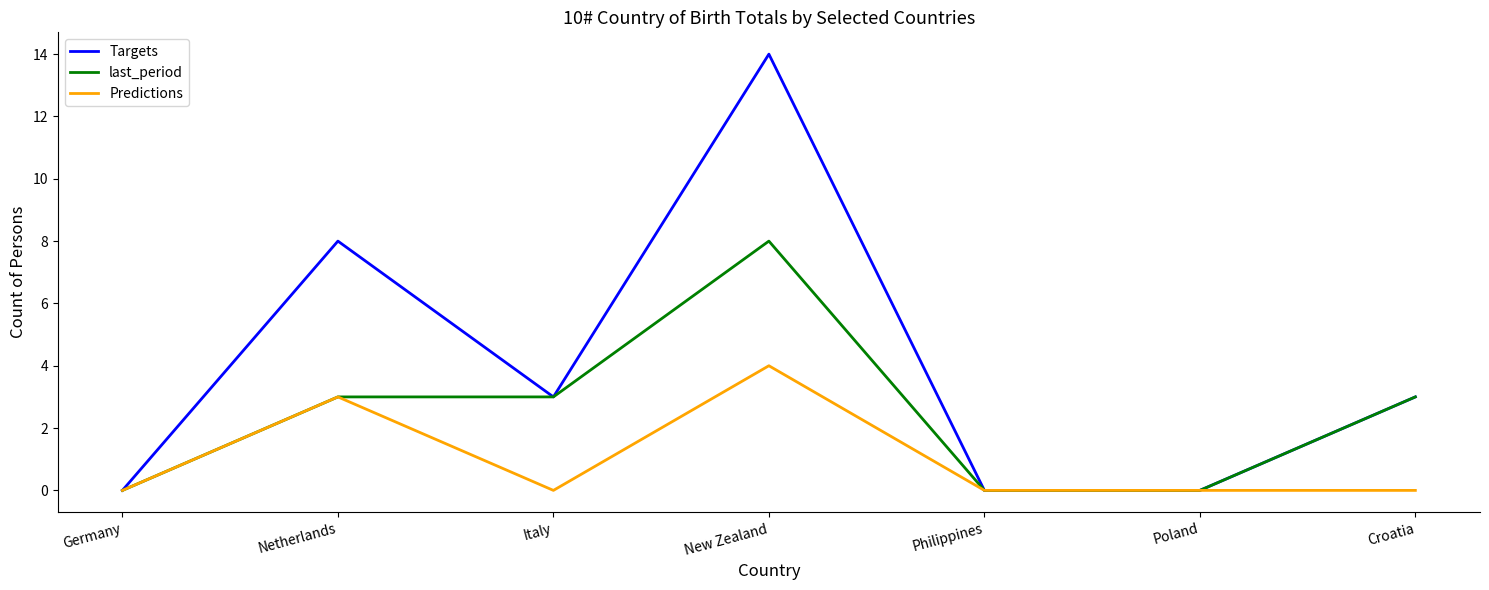

List the series in order of their peak value, lowest first.

Predictions, last_period, Targets